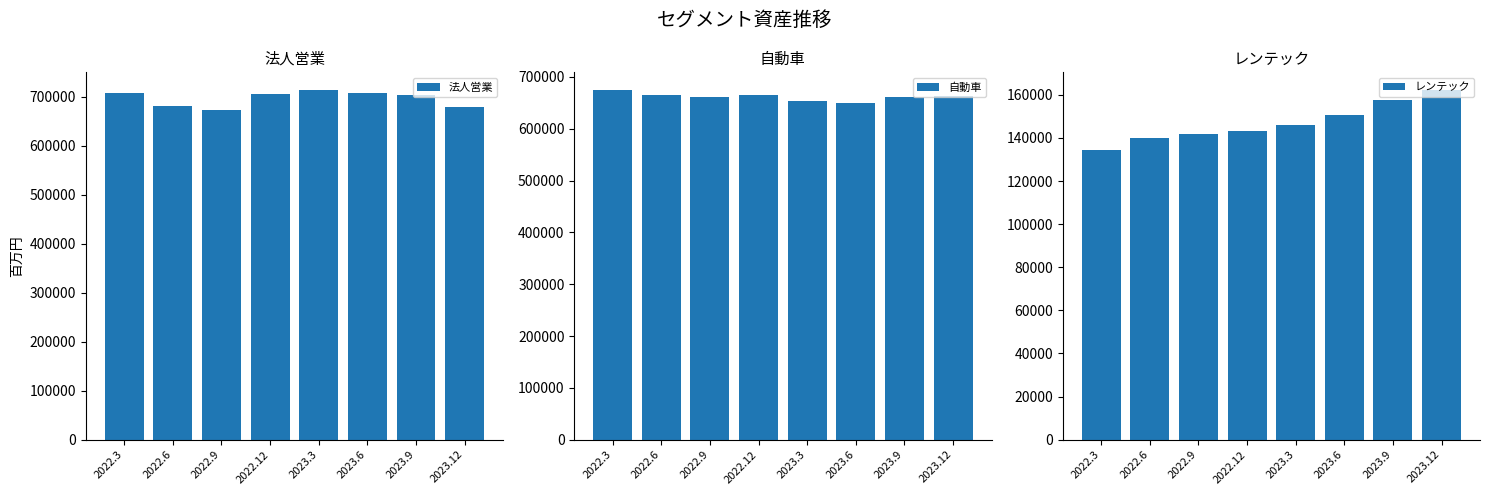

What are all the series names shown in the legend?

法人営業, 自動車, レンテック